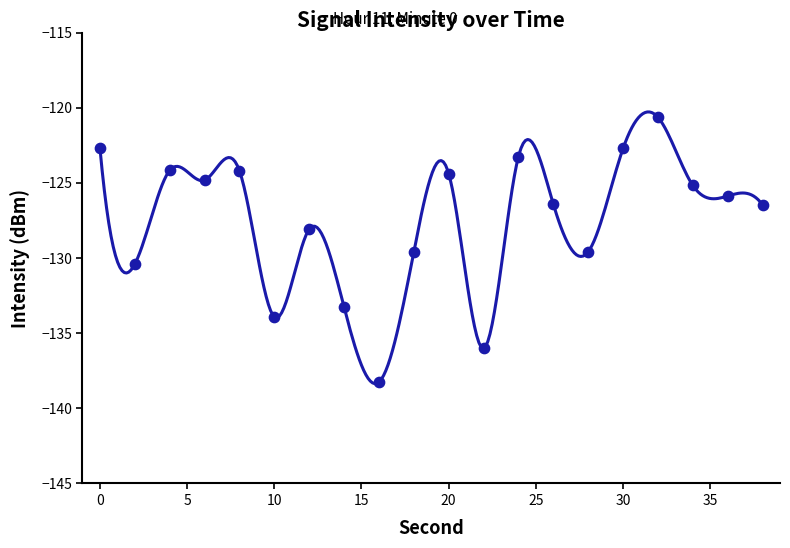

What is the change in value from 6 to 32?

+4.2